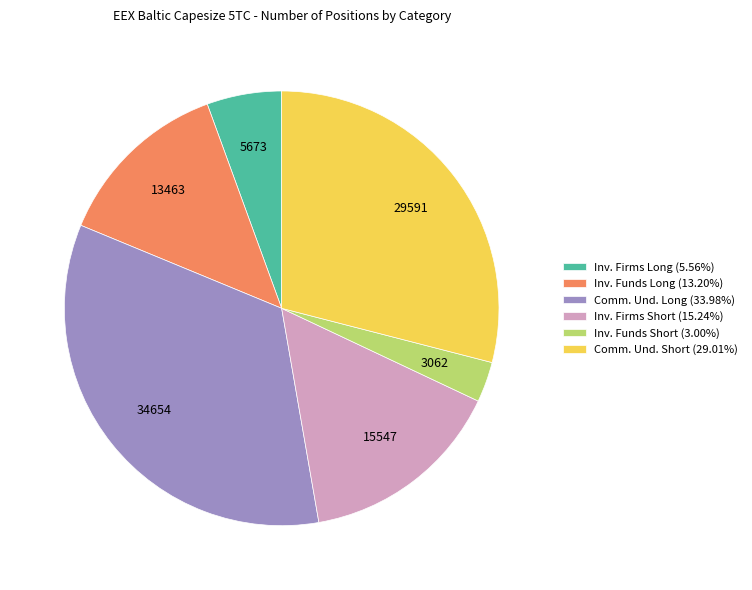

Does any single category account for the majority?

No